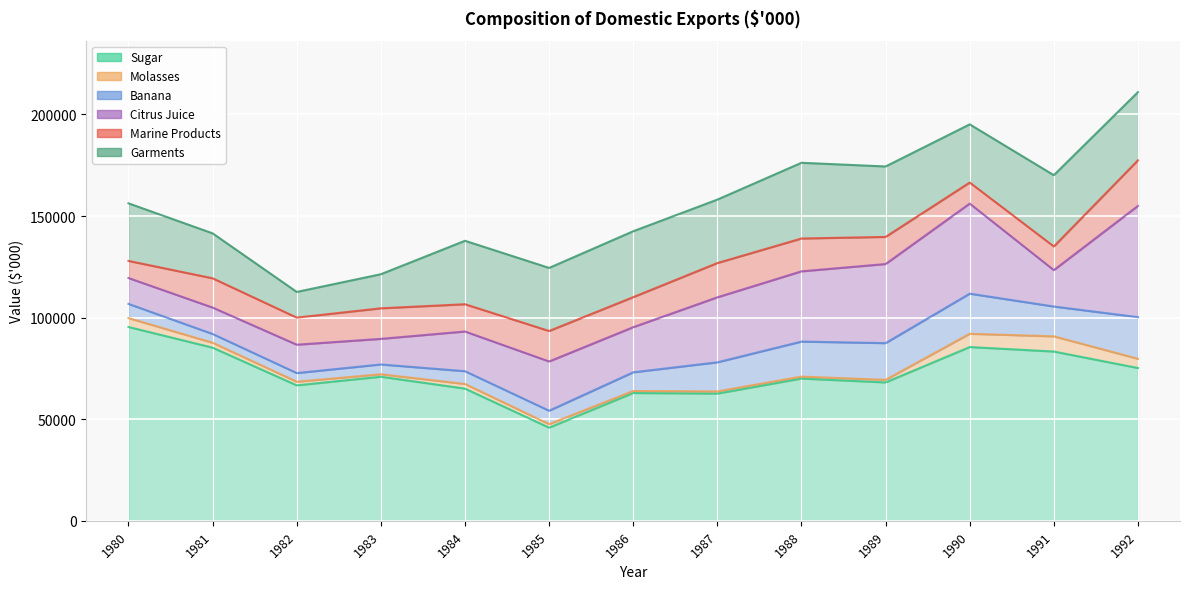

What is the difference between the Citrus Juice values at 1985 and 1989?

14696